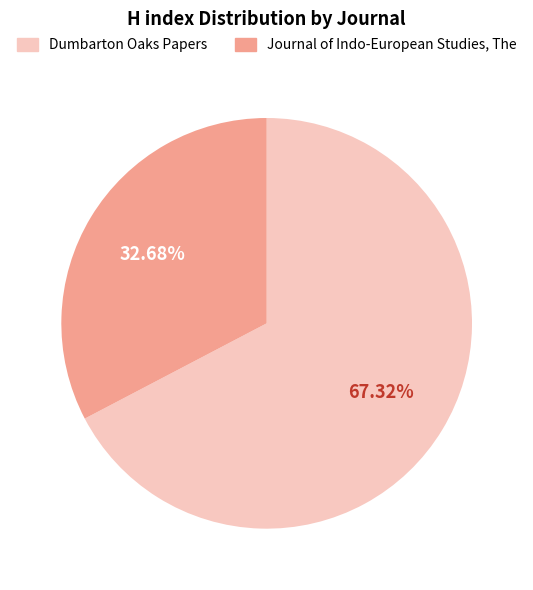

To the nearest percent, what is the difference between the Journal of Indo-European Studies, The and Dumbarton Oaks Papers slice percentages?

35%